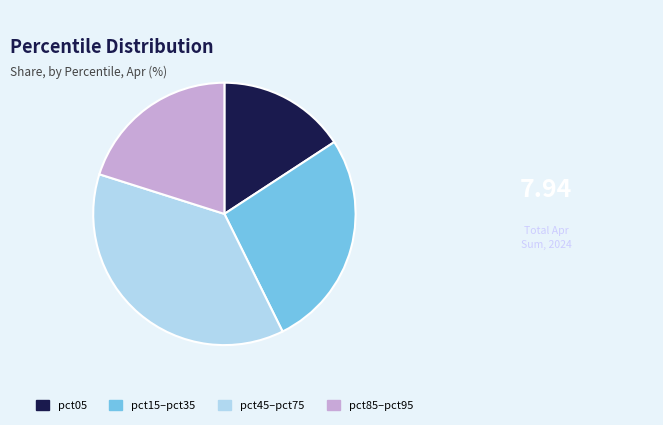

Which category has the biggest portion of the pie?

pct45–pct75